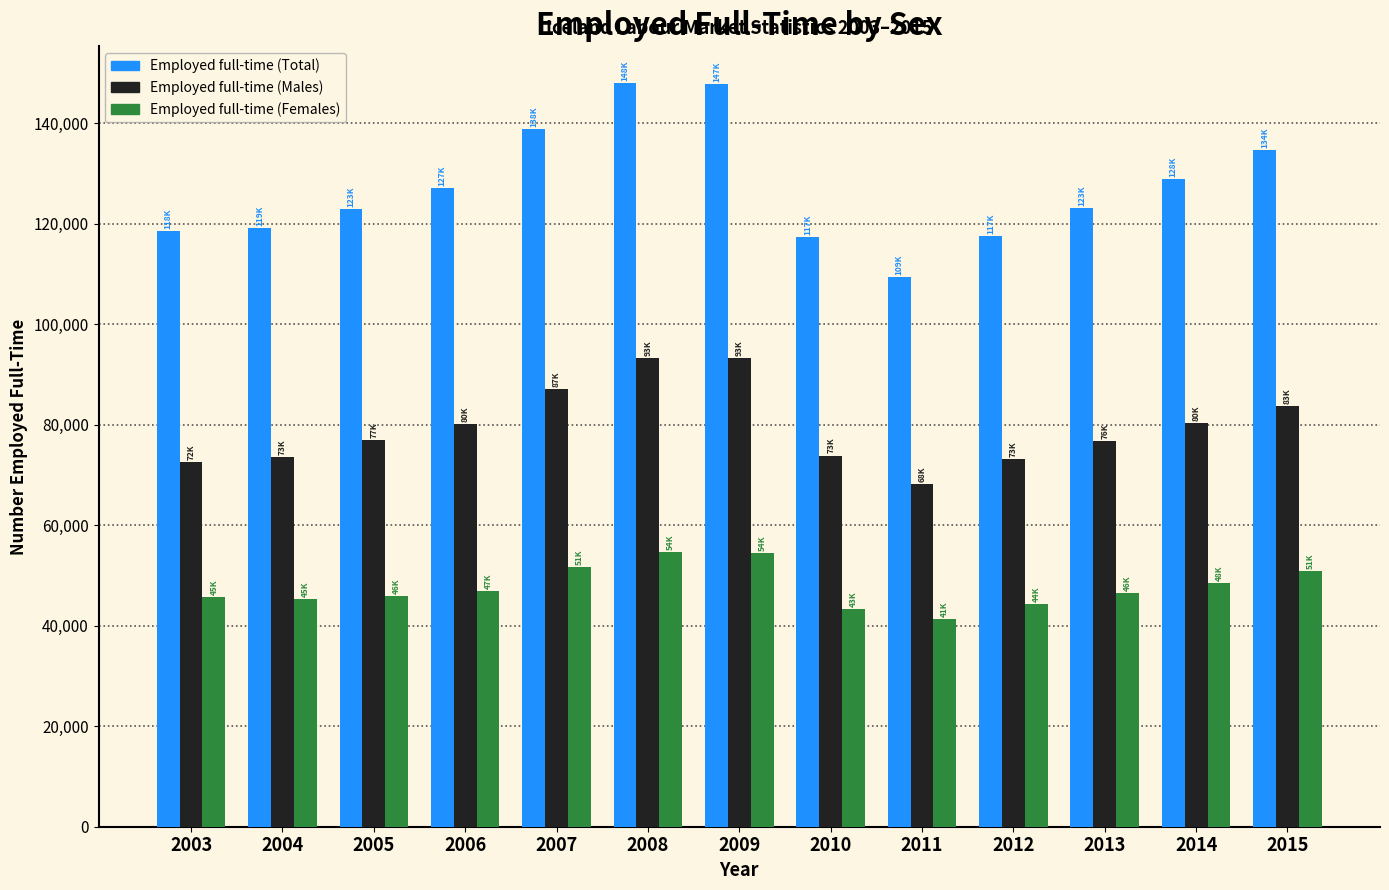

The value of Employed full-time (Males) at 2005 is 77000. True or false?

True